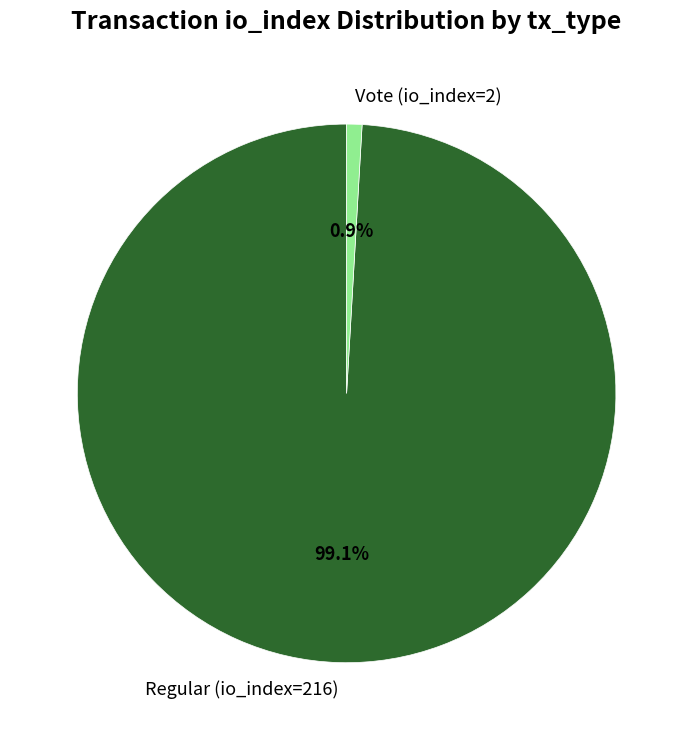

Is it true that Vote (io_index=2) is 1% of the pie?

True